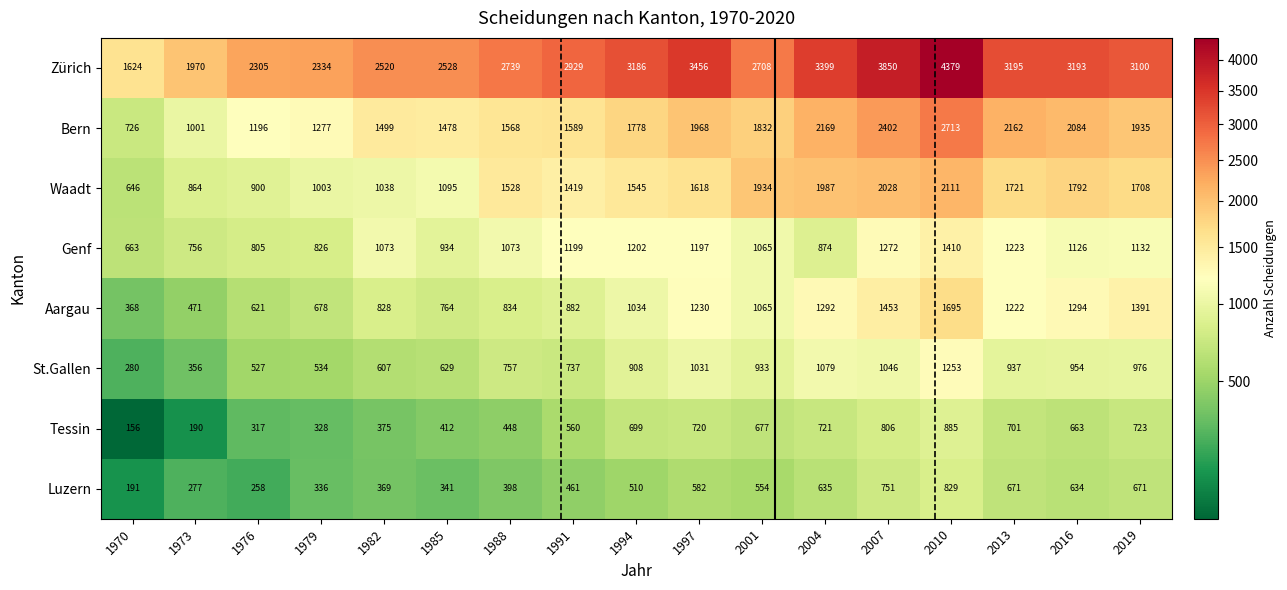

Between 1976 and 2007, which series saw the biggest shift?

Zürich